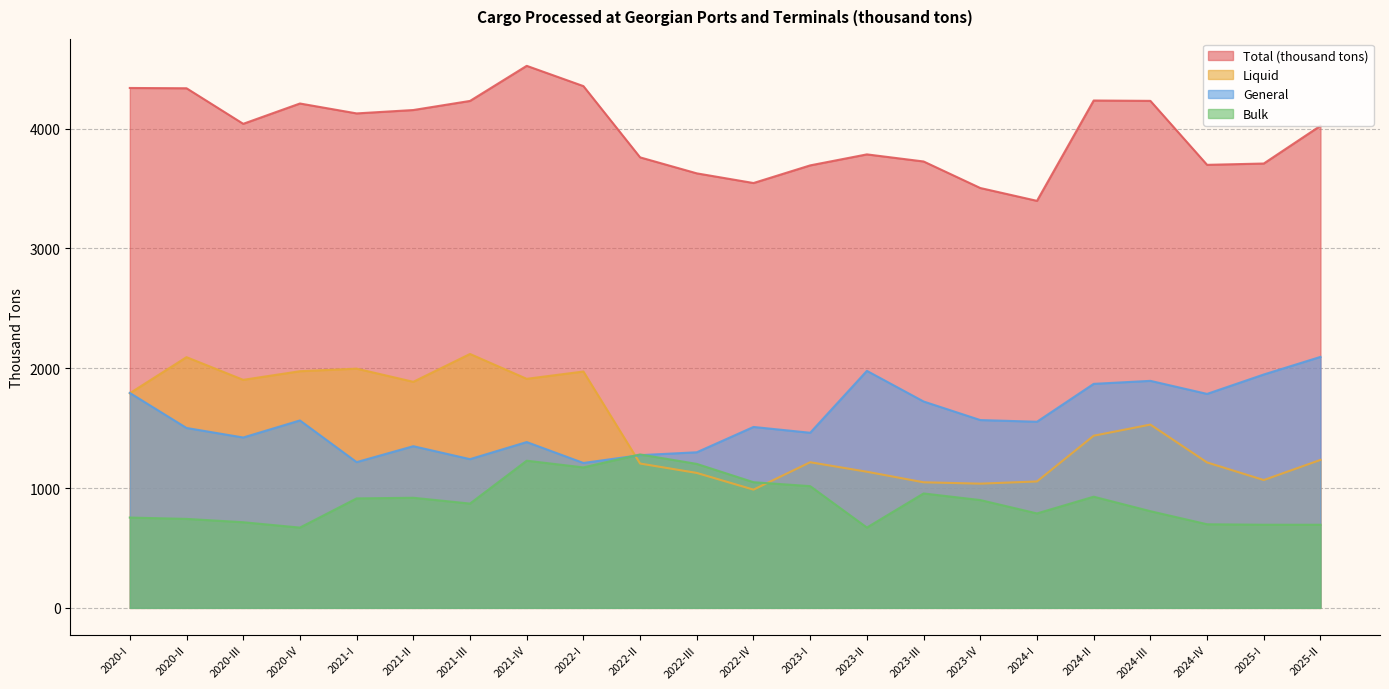

What position from the right is 2020-III?

20